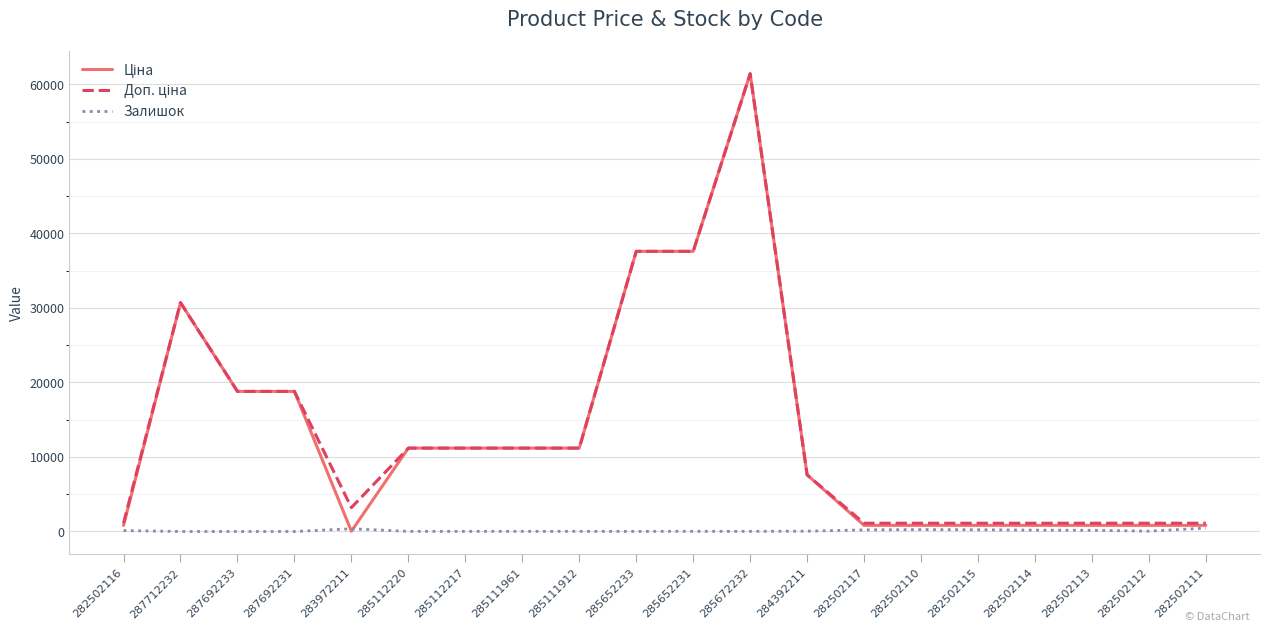

The Залишок series shows 23.0 at 285652231. True or false?

True